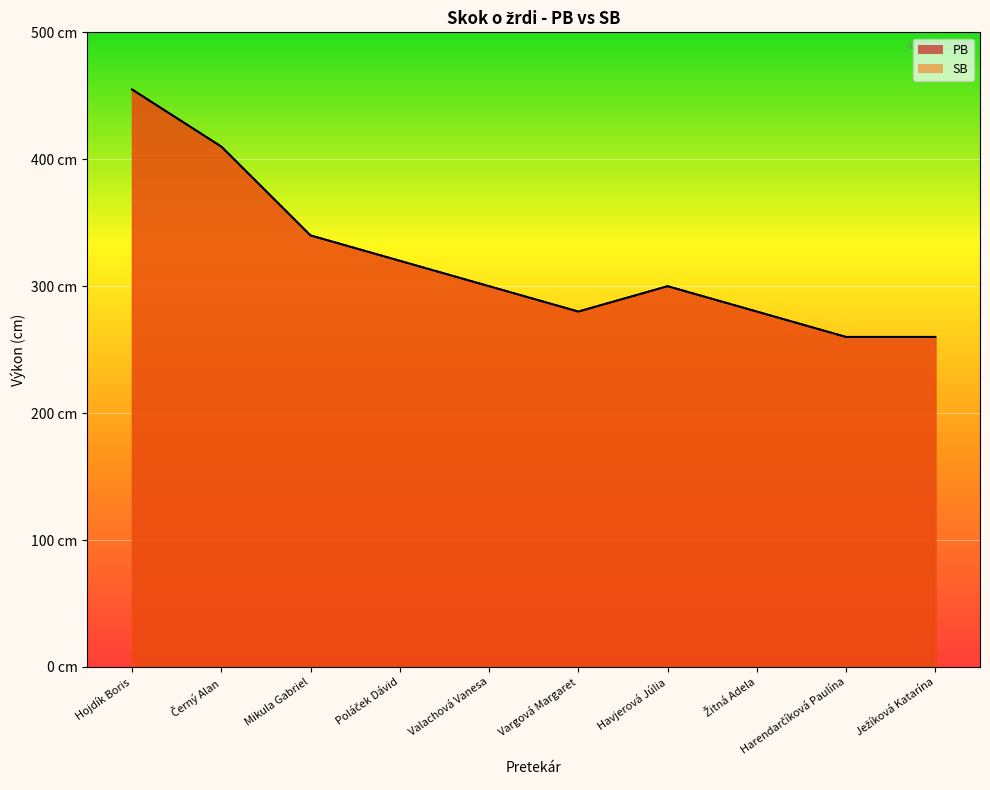

Reading left to right, what are all the values shown in this chart?

PB: 455	410	340	320	300	280	300	280	260	260
SB: 455	410	340	320	300	280	300	280	260	260